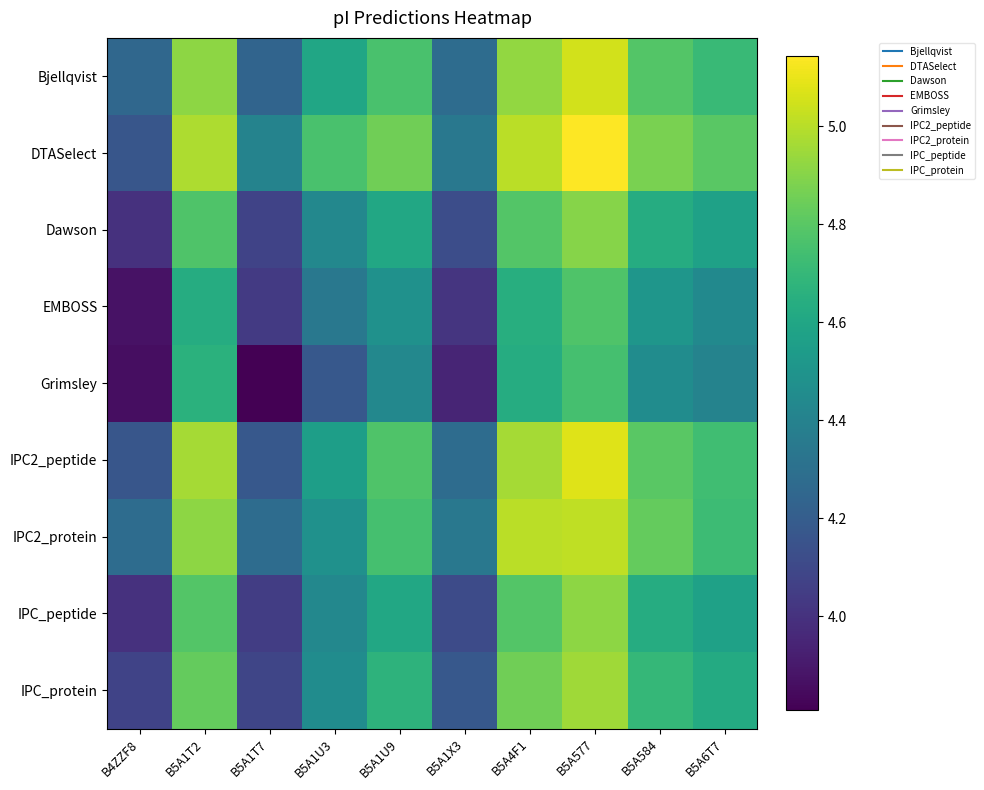

What is the total value across all series at B5A1T2?

43.5